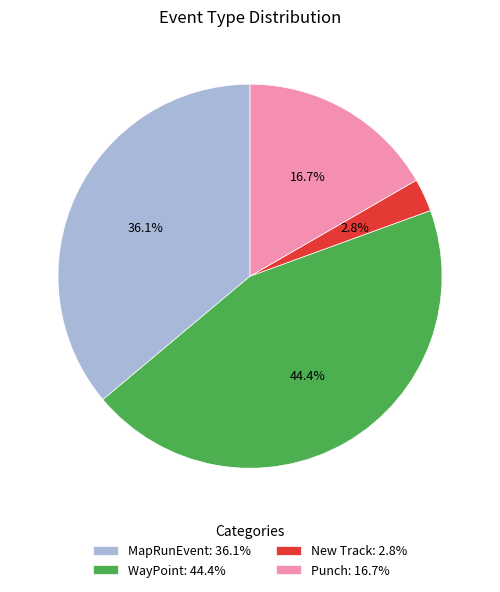

What percentage is the Punch slice, to the nearest percent?

17%